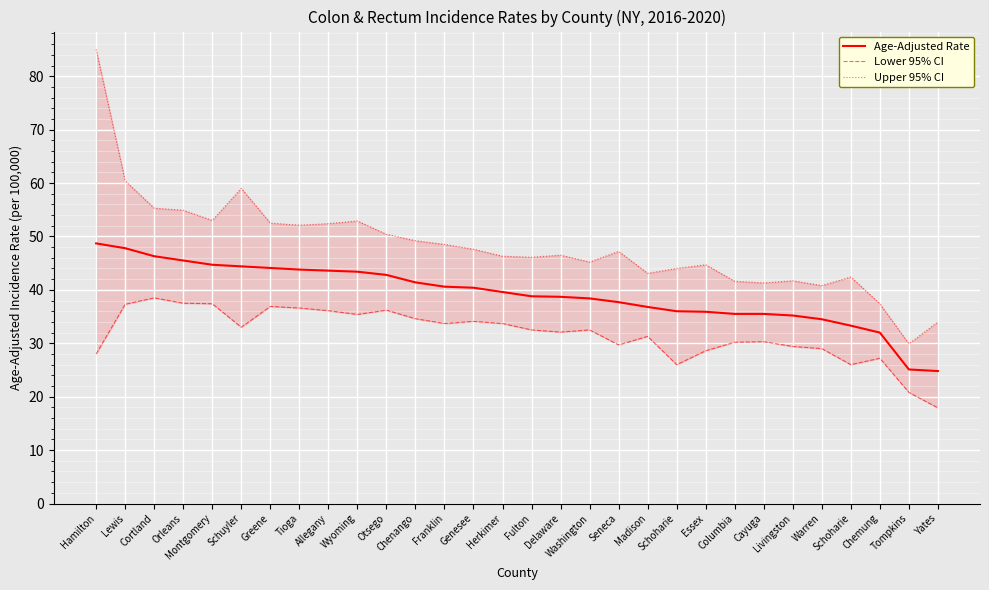

True or false: Lower 95% CI and Upper 95% CI cross at least once.

False